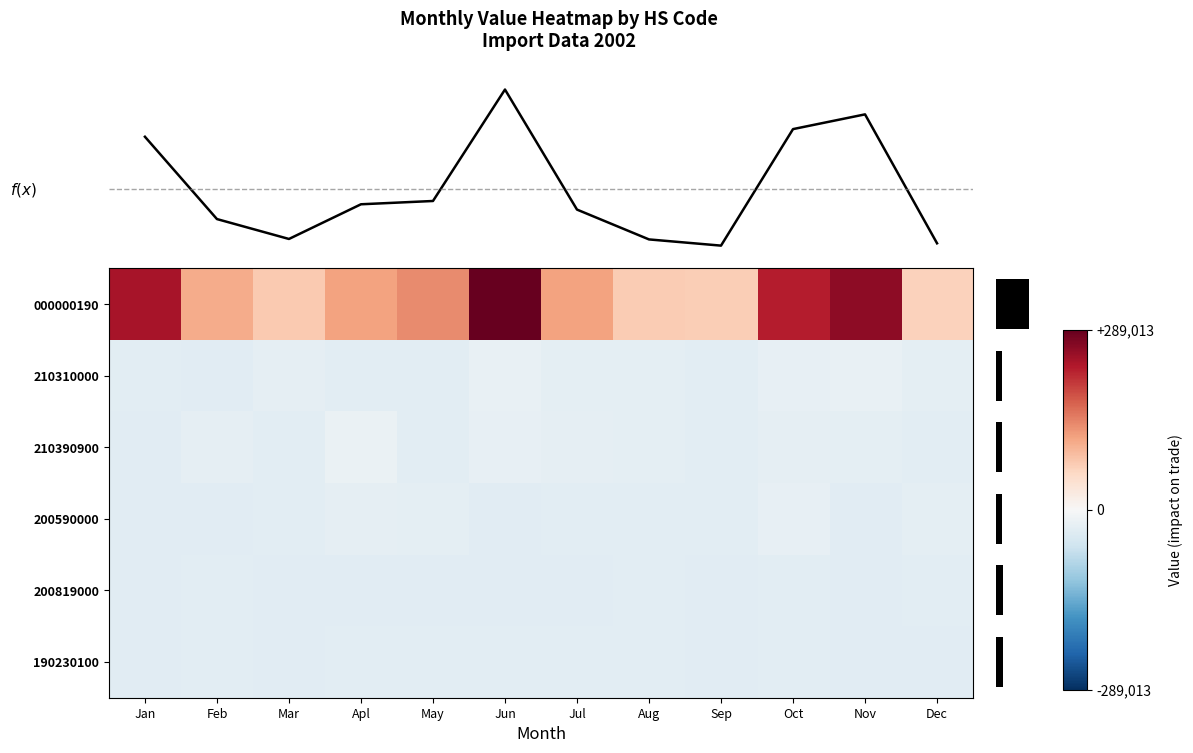

At how many categories does at least one series exceed 203037?

4